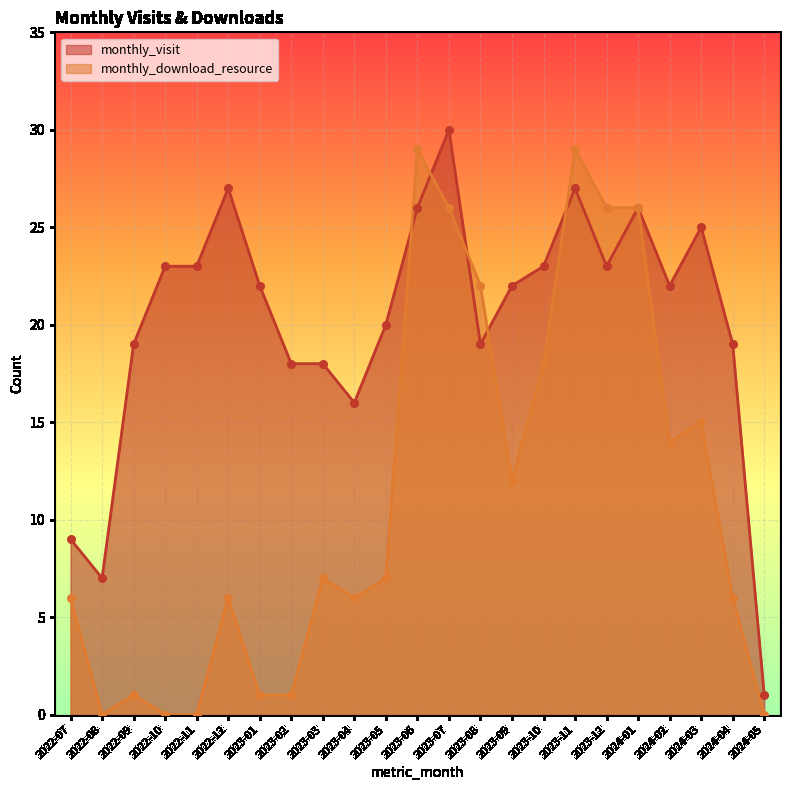

What are all the series names shown in the legend?

monthly_visit, monthly_download_resource